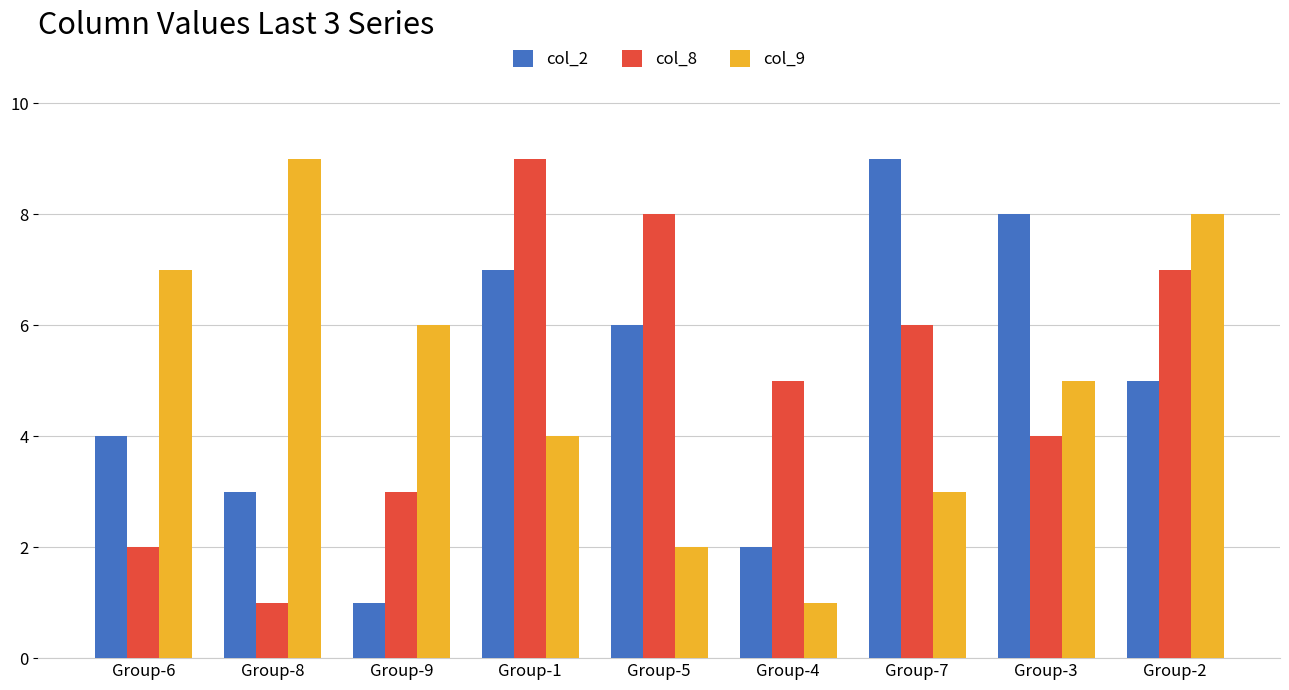

What is the label of the 4th bar from the right?

Group-4